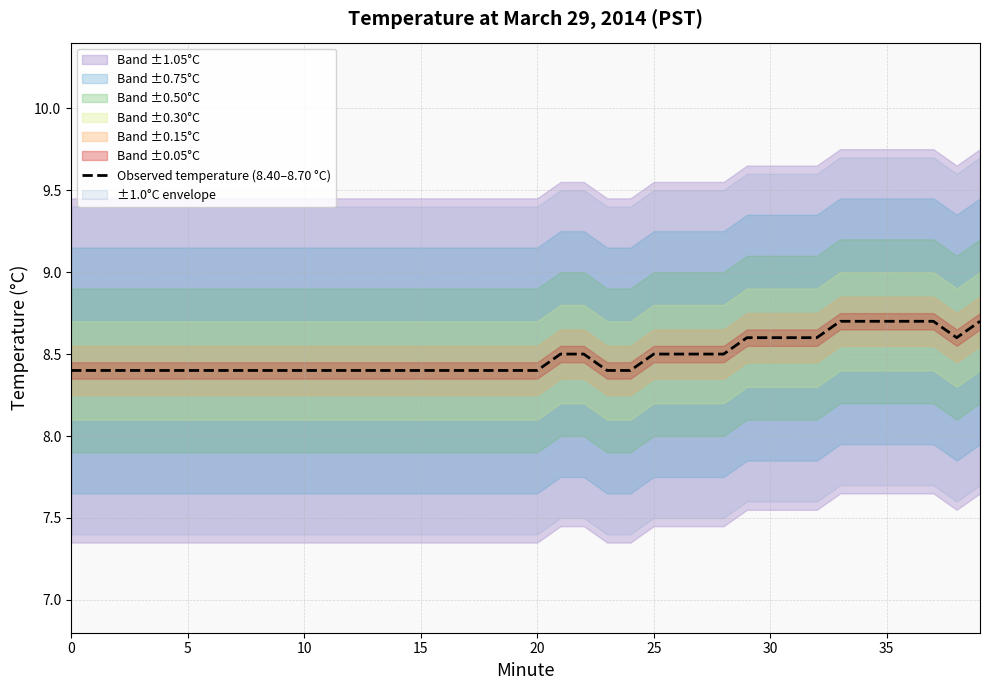

The value at 22 is 2.2. True or false?

False